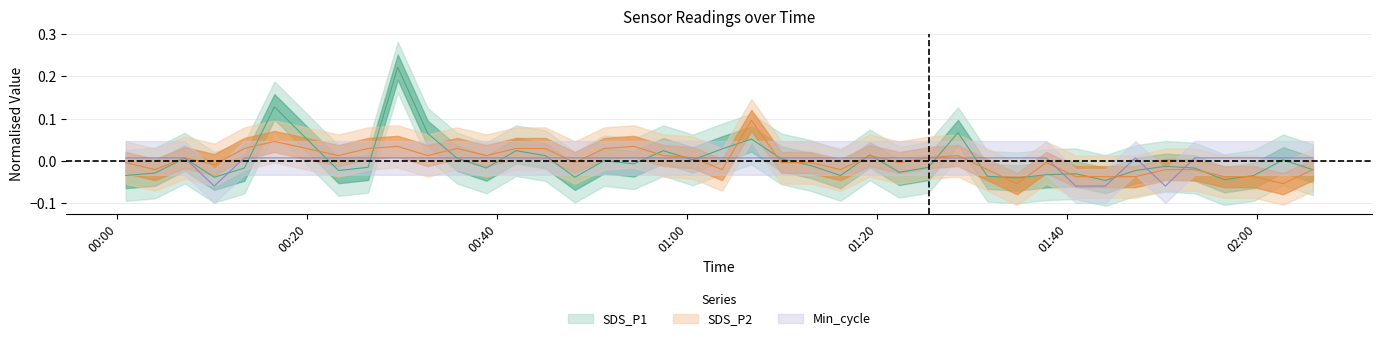

List the series in order of their overall mean, highest first.

Min_cycle, SDS_P2, SDS_P1